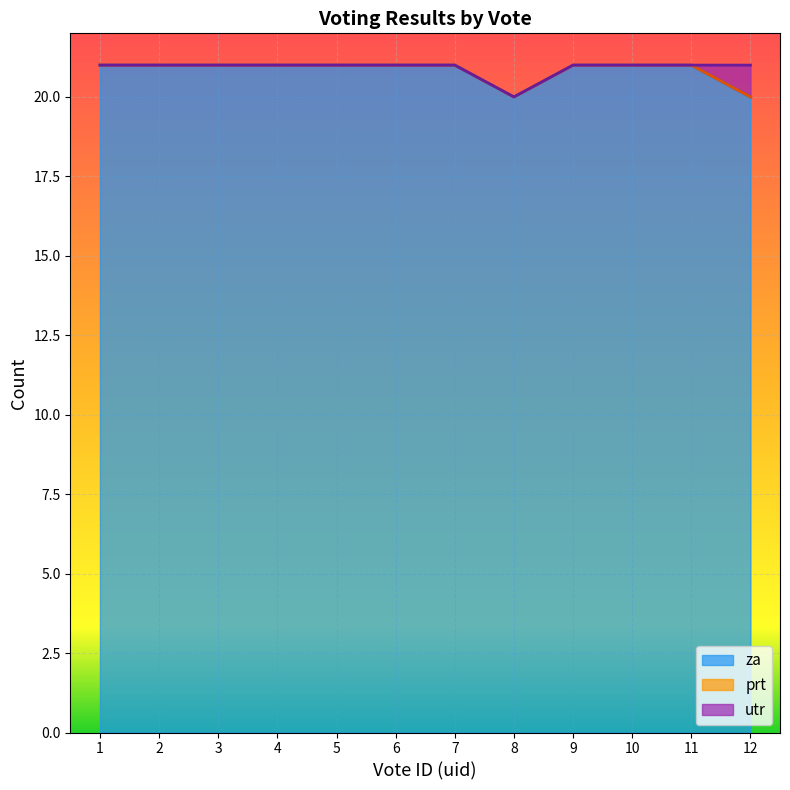

Reading left to right, what are all the values shown in this chart?

za: 1=21	2=21	3=21	4=21	5=21	6=21	7=21	8=20	9=21	10=21	11=21	12=20
prt: 1=0	2=0	3=0	4=0	5=0	6=0	7=0	8=0	9=0	10=0	11=0	12=0
utr: 1=0	2=0	3=0	4=0	5=0	6=0	7=0	8=0	9=0	10=0	11=0	12=1